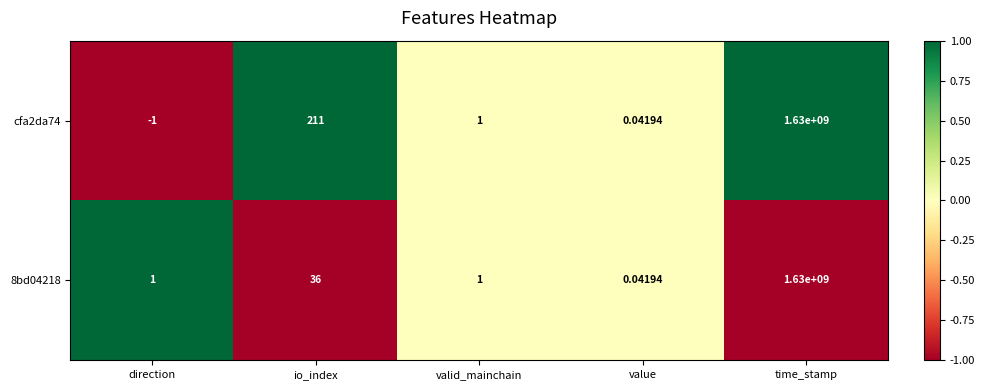

How many distinct data groups are displayed?

2